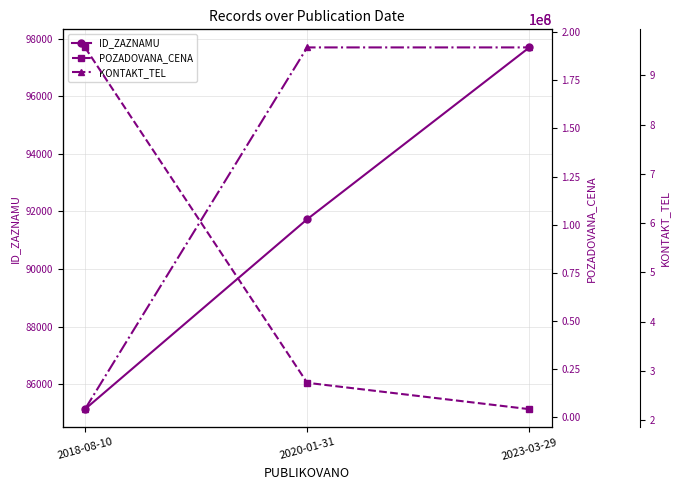

What is the approximate value of POZADOVANA_CENA at 2020-01-31?

180000